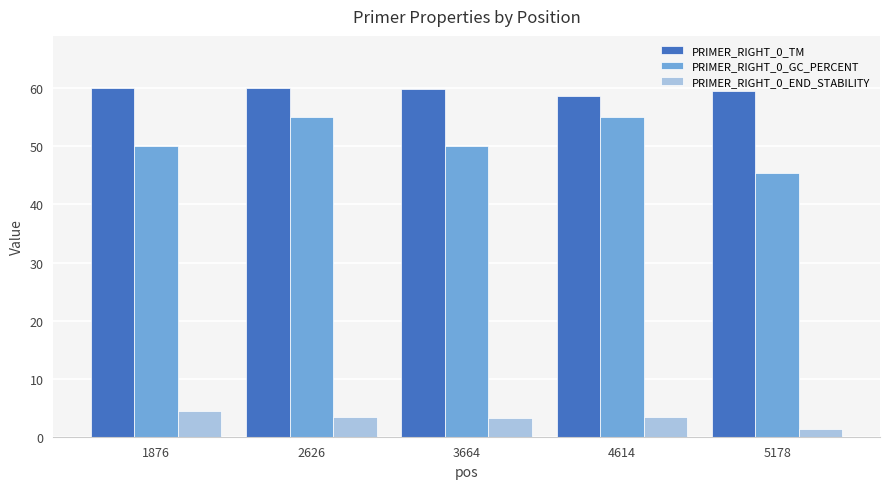

How many groups of bars are there?

5